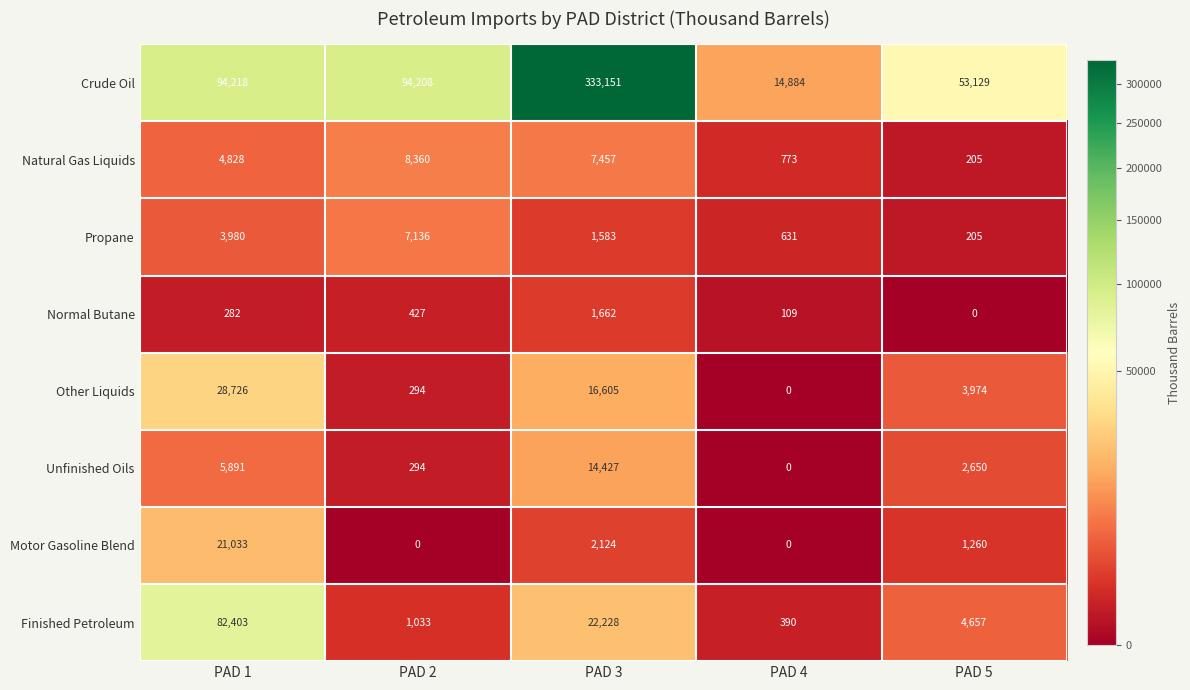

What is the spread (max minus min) of values at PAD 3?

331568